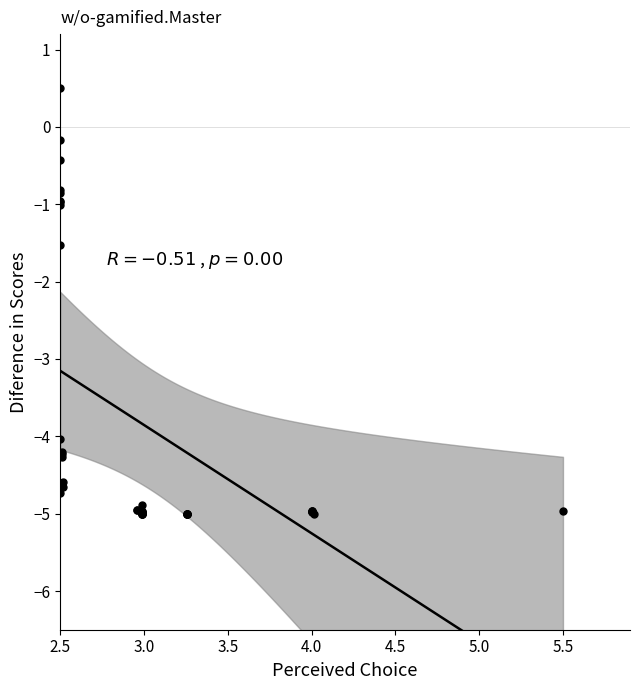

What Y value in the scatter plot is closest to -2?

-1.5